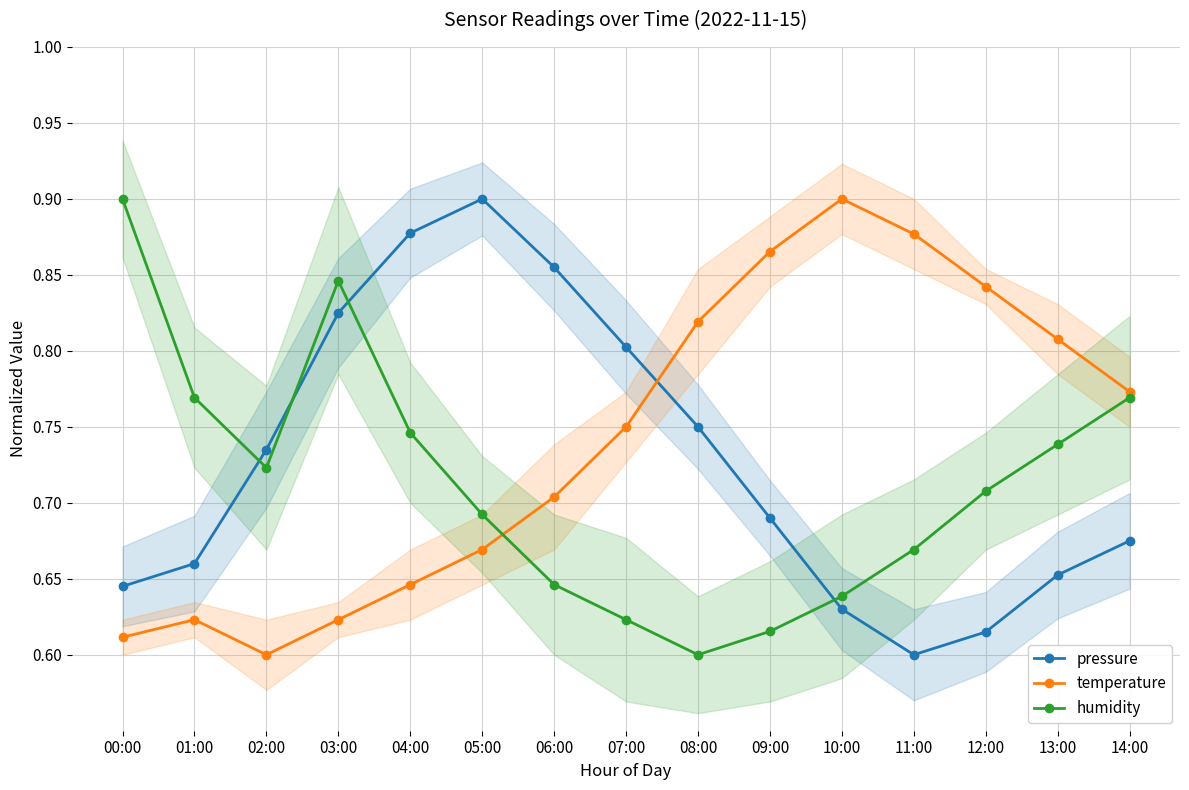

Which series has the widest spread of values?

pressure